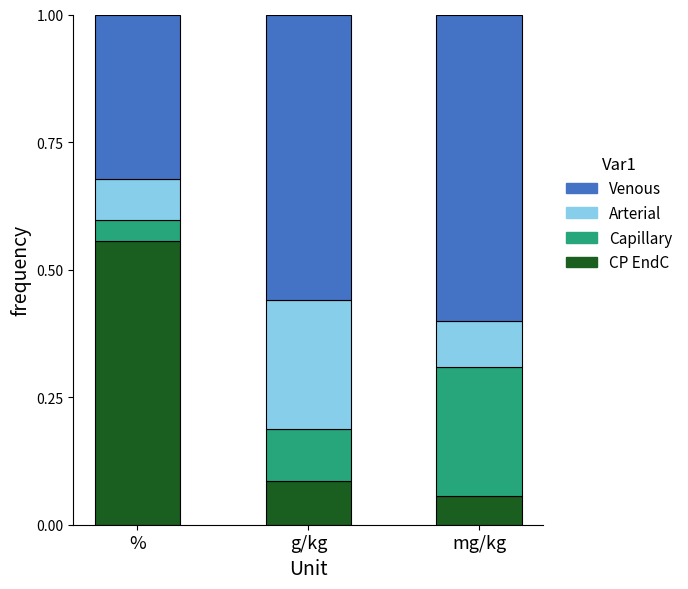

True or false: CP EndC has a value of 0.1 at g/kg.

True